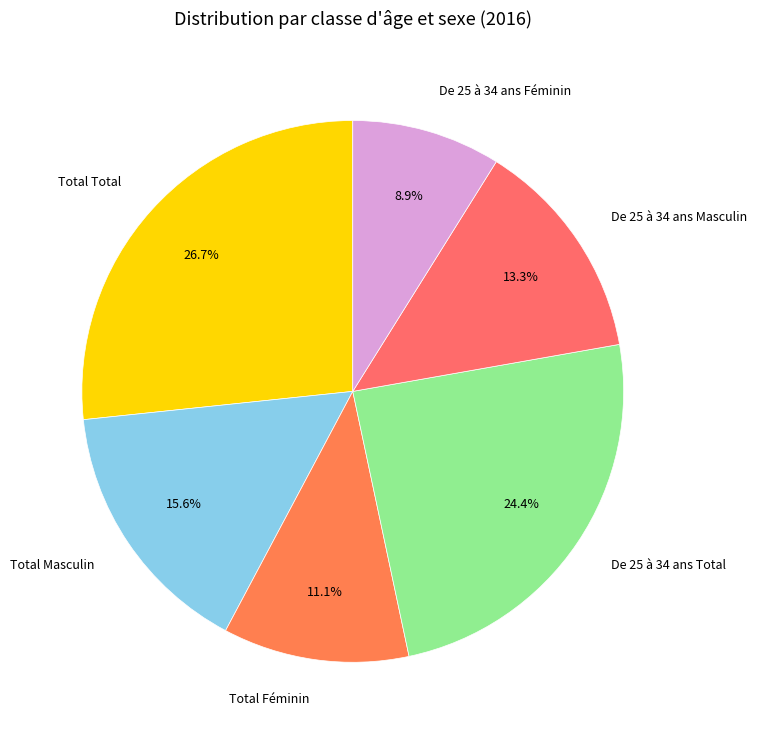

What is the largest slice in the pie chart?

Total Total